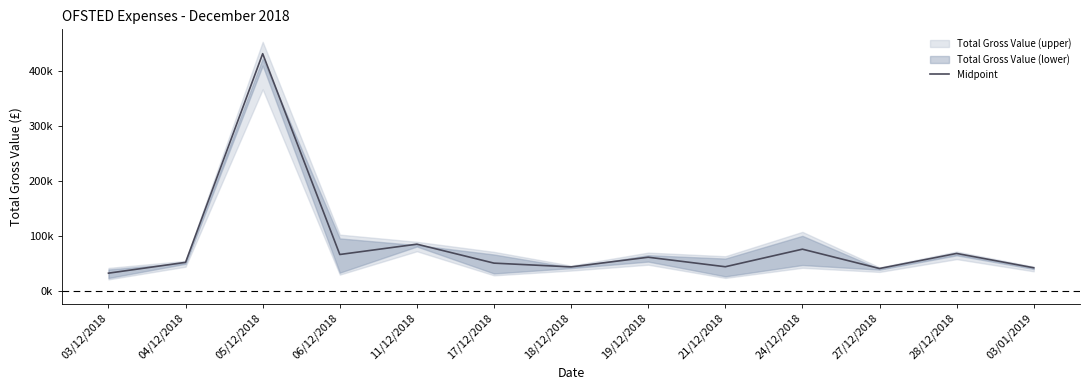

Where is the data nearest to the value 232163?

11/12/2018